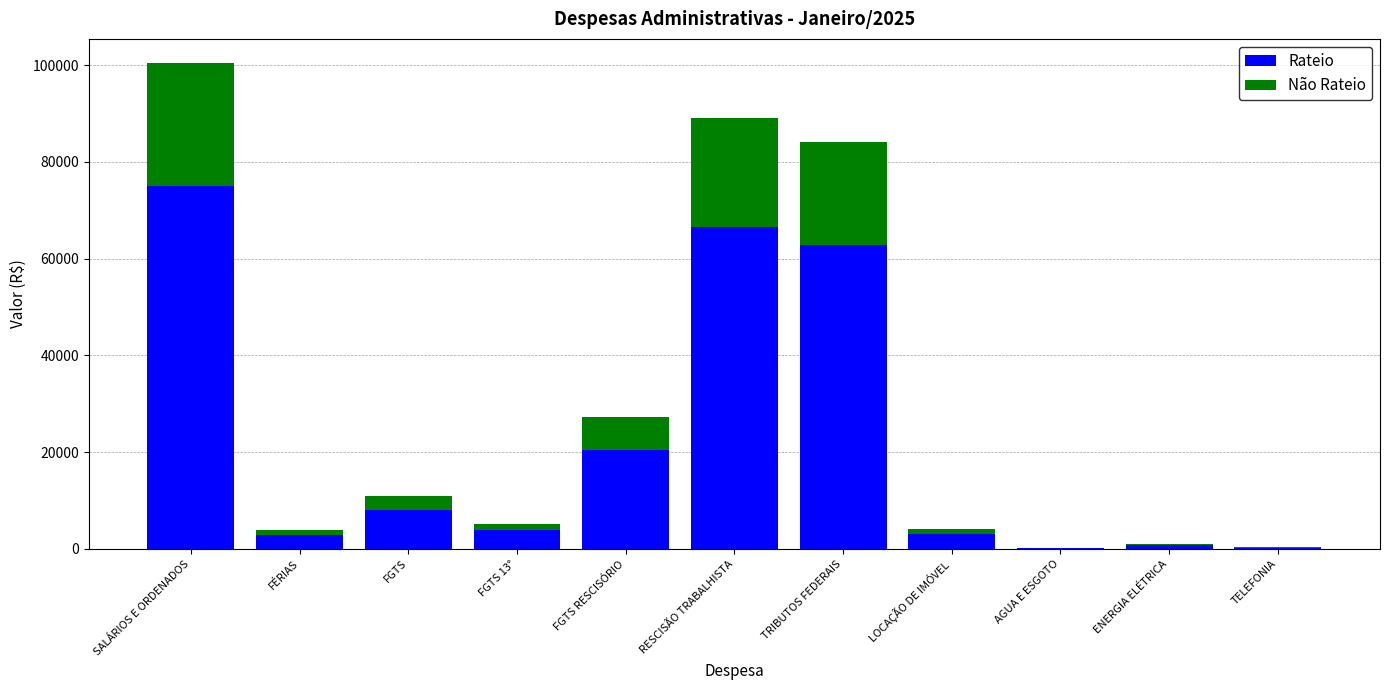

At which category is the sum across all series the highest?

SALÁRIOS E ORDENADOS